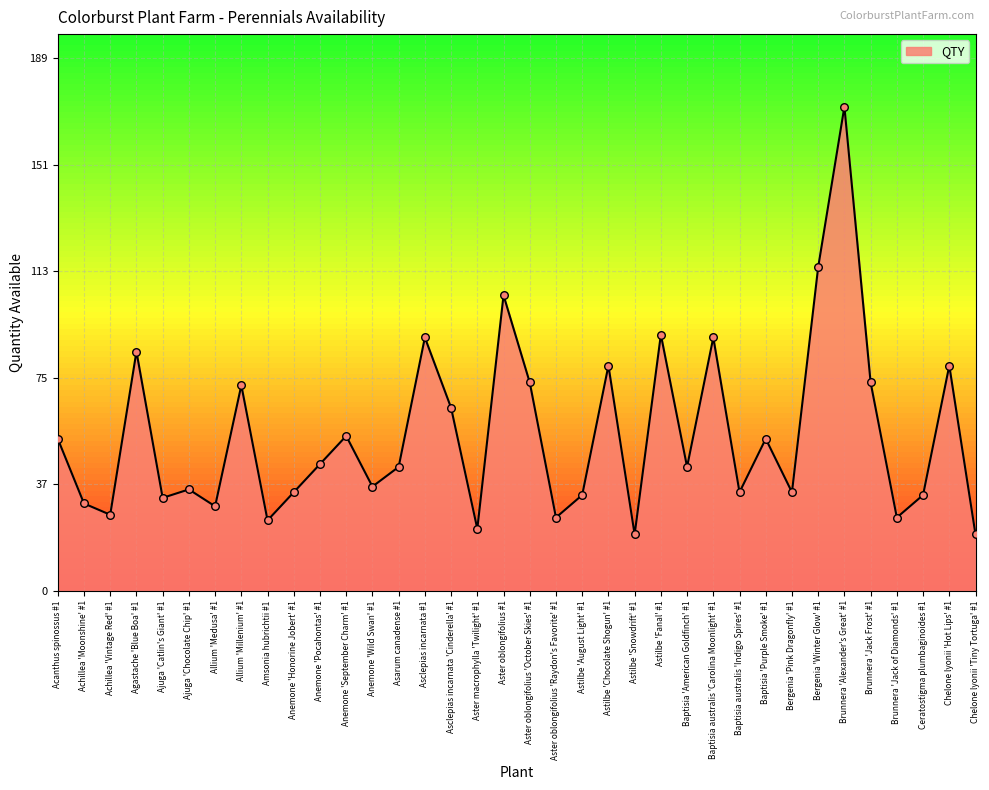

What is the change in value from Aster macrophylla 'Twilight' #1 to Aster oblongifolius #1?

+83